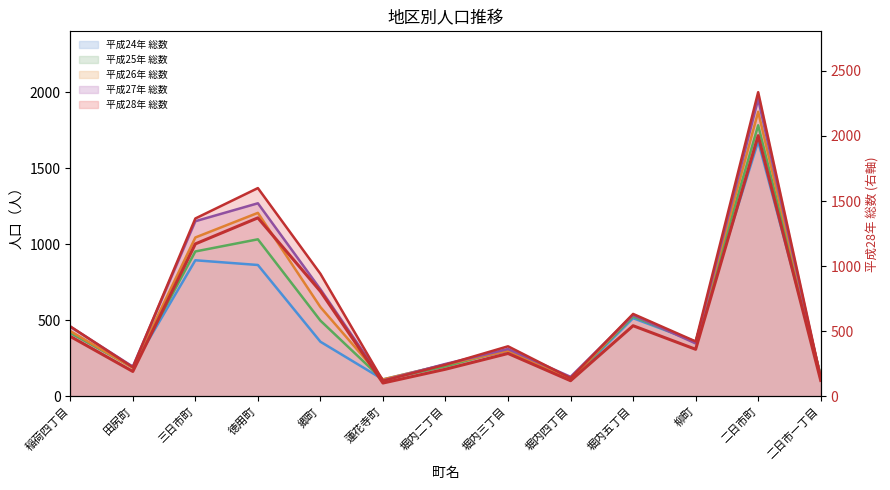

What is the sum of the values at 堀内二丁目 and 田尻町?

401